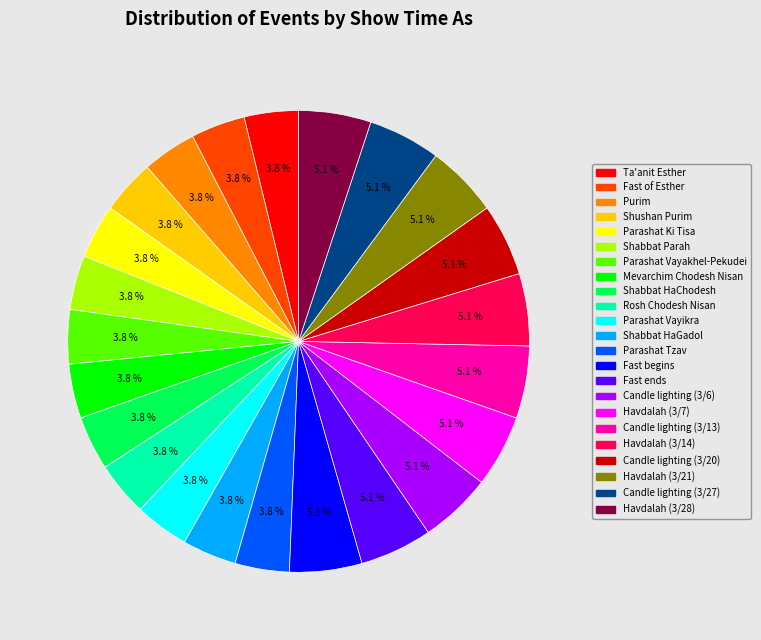

Is there a majority slice in this chart?

No